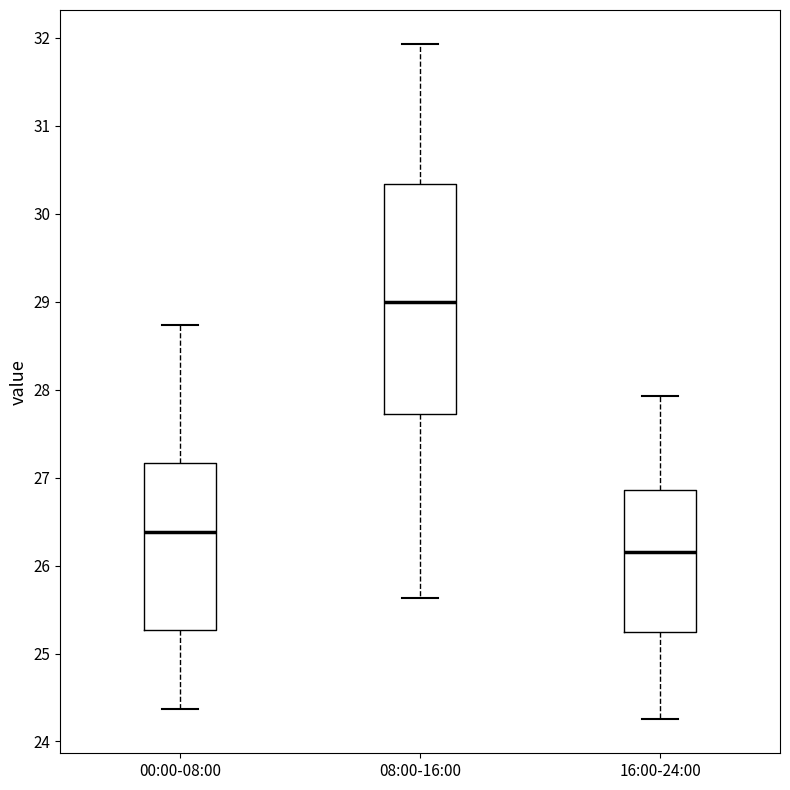

Which box is the tallest, from its lower edge to its upper edge?

08:00-16:00